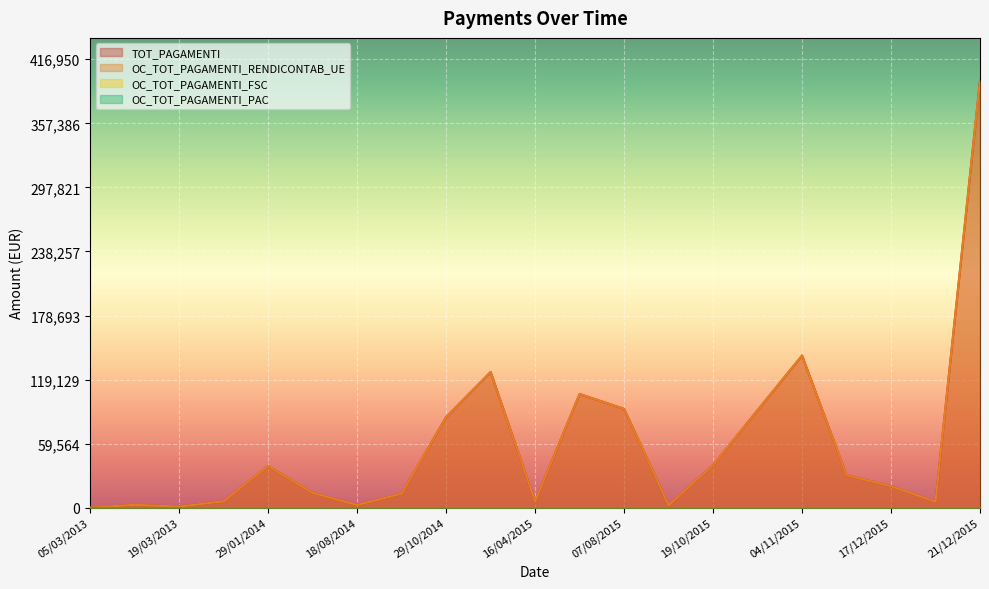

Which series has the widest spread of values?

TOT_PAGAMENTI